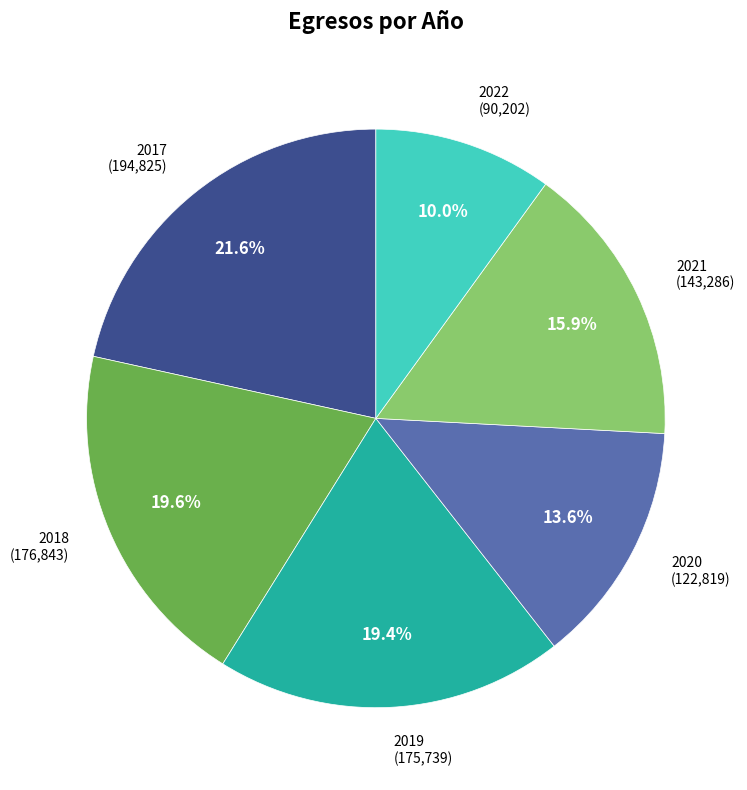

To the nearest percent, what portion does 2017 represent?

22%